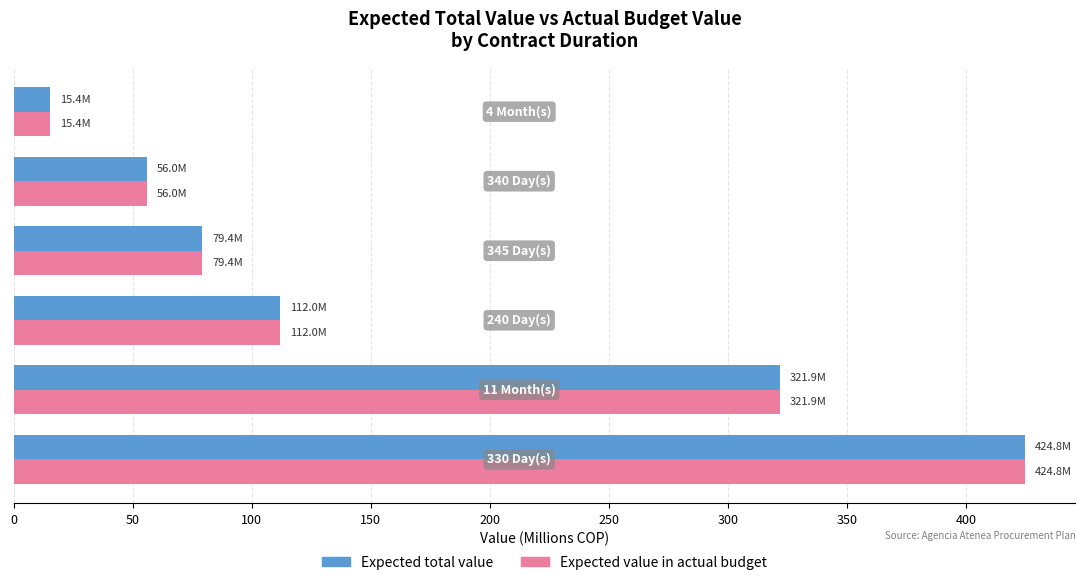

What is the difference between the maximum and minimum values in the Expected value in actual budget series?

409.5